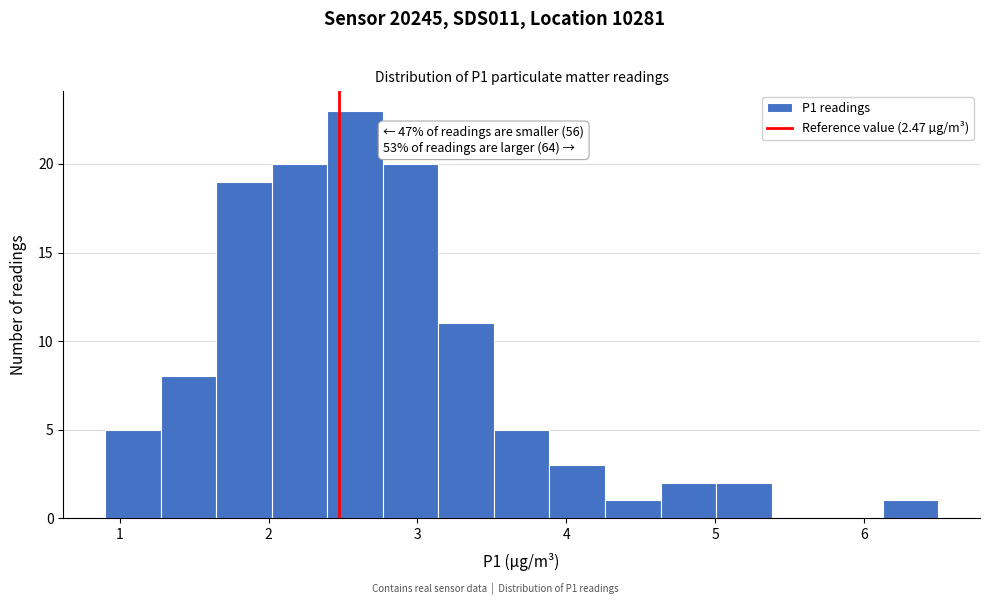

Around what value on the x-axis is the tallest bar? Give the approximate position of its centre, as read against the axis.

2.6